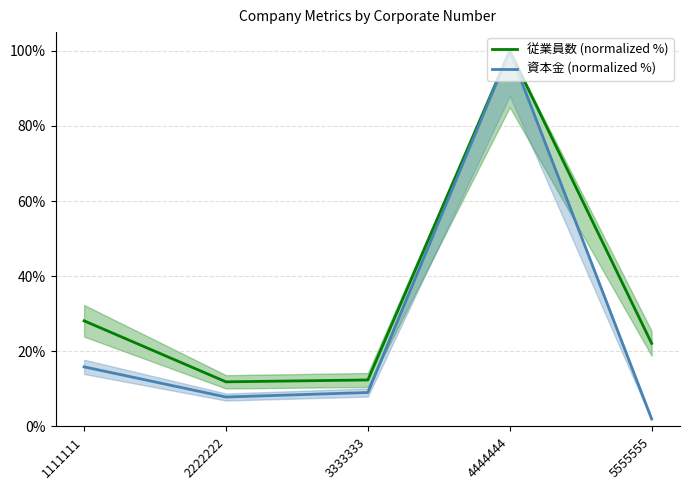

At which category does the chart reach its minimum across all series?

5555555